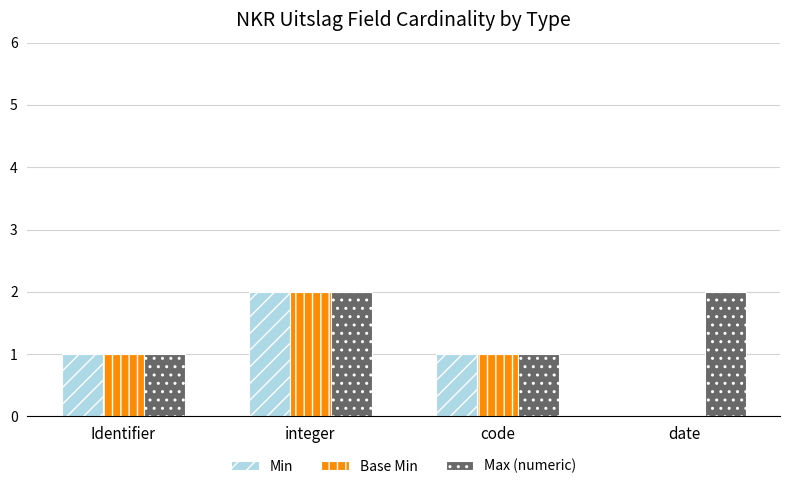

What is the sum of all Max (numeric) values?

6